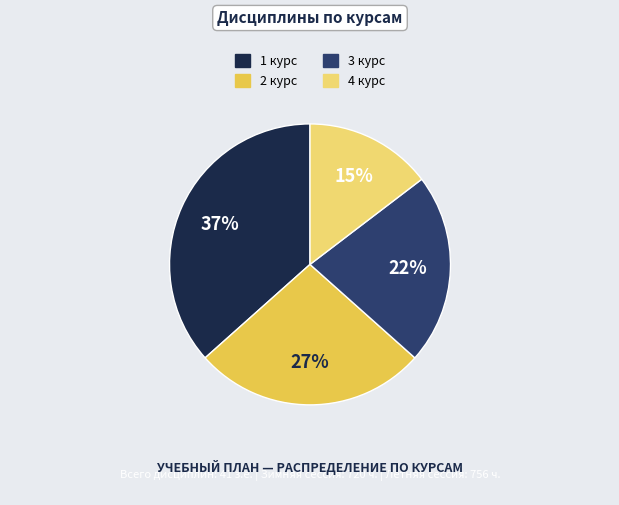

Does 3 курс account for over 50% of the chart?

No